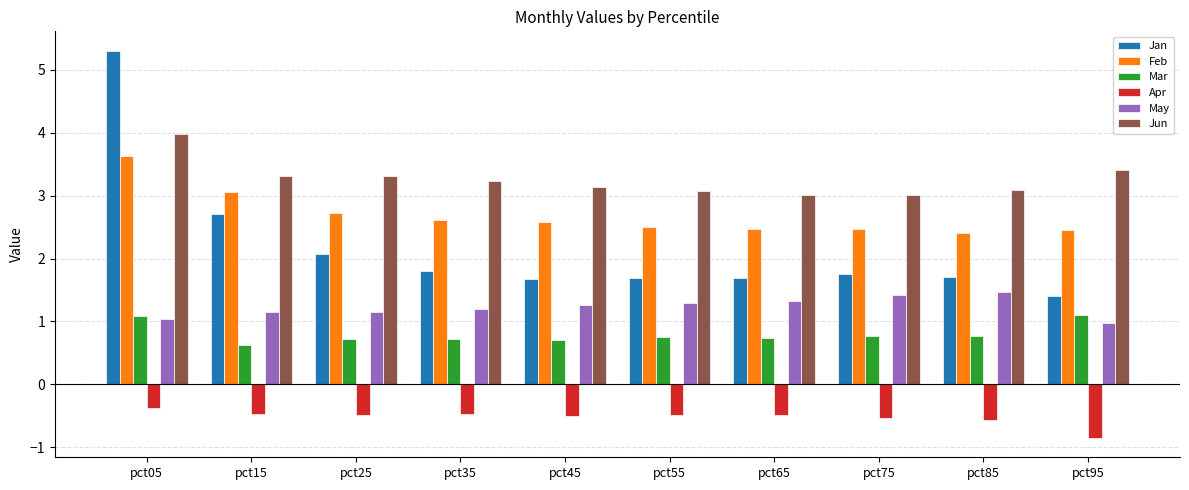

How many bars are there in each group?

6